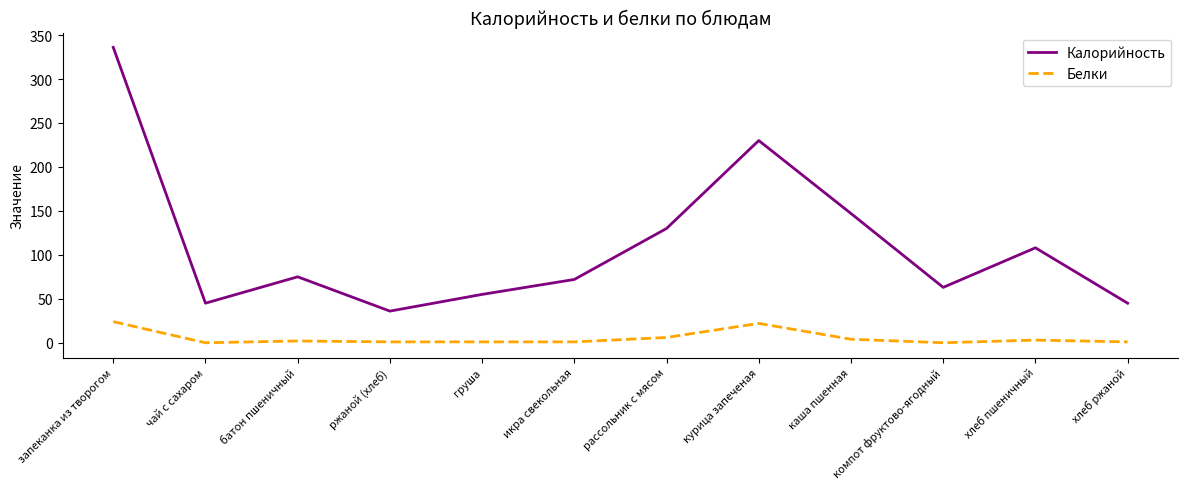

How many interior local valleys does the Калорийность series have?

3